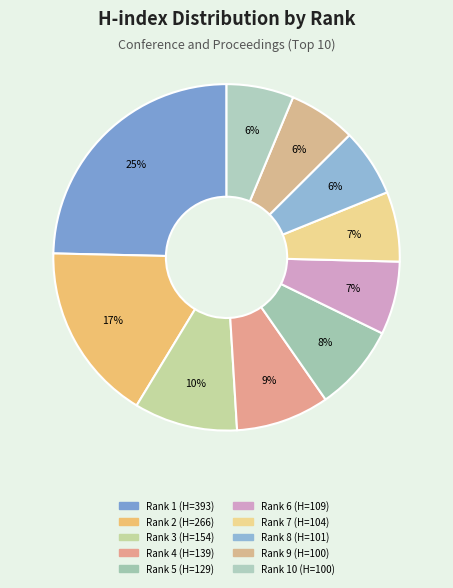

Count the number of slices in the pie.

10